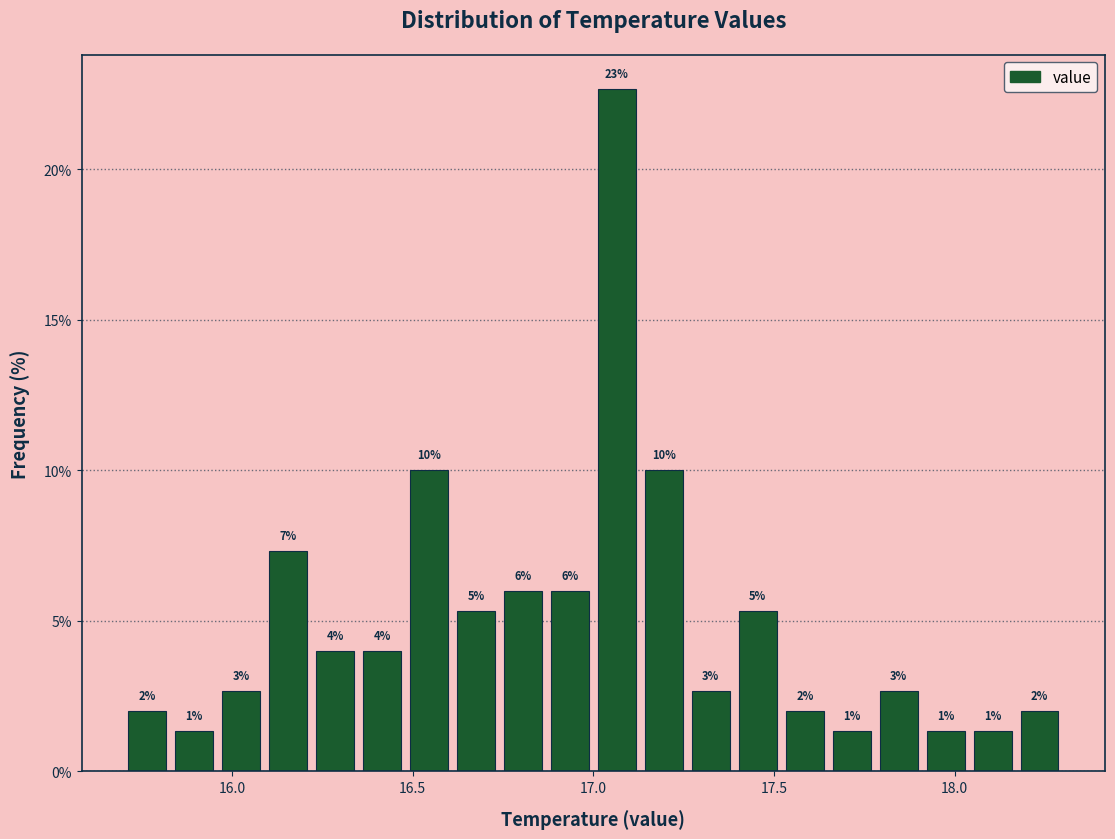

Around what value on the x-axis is the tallest bar? Give the approximate position of its centre, as read against the axis.

17.05